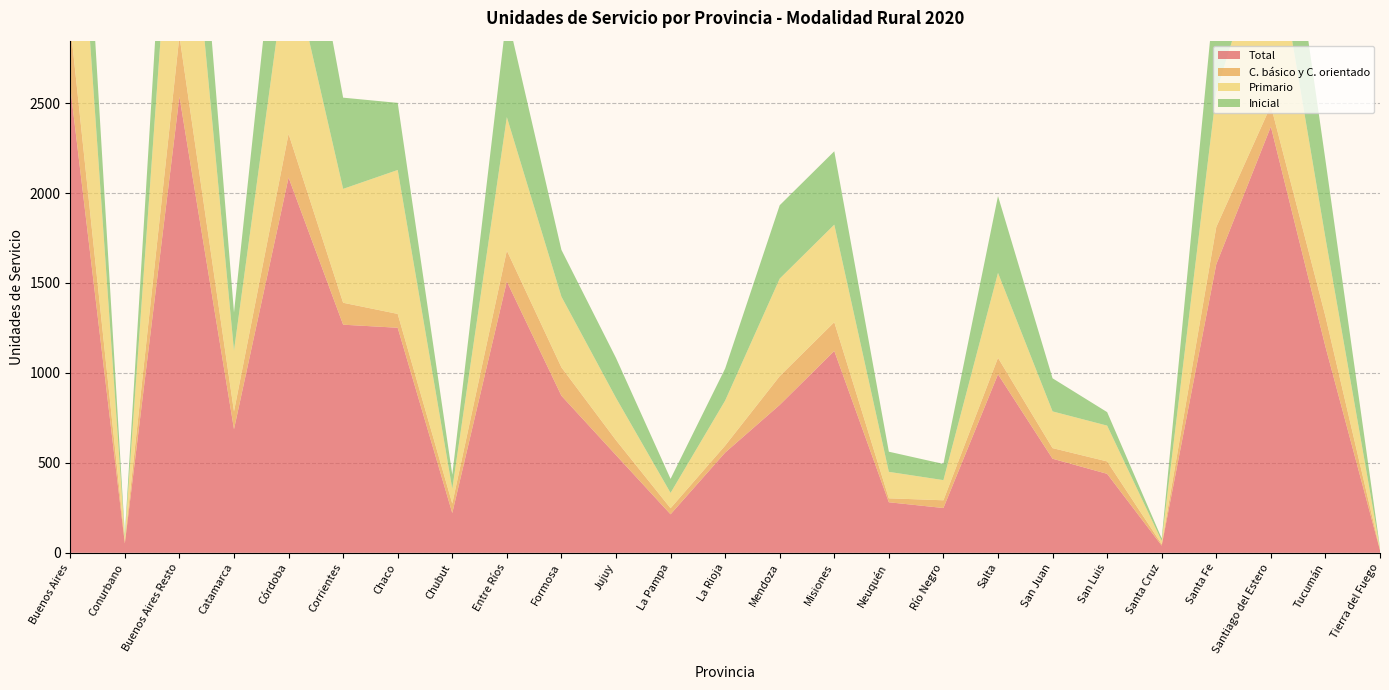

Reading right to left, extract all data points from this chart.

Total: 14	1146	2369	1604	40	439	523	992	249	281	1122	822	557	214	543	873	1508	221	1251	1268	2086	687	2536	52	2588
C. básico y C. orientado: 3	169	117	207	8	69	59	92	43	22	160	160	39	34	83	158	172	53	77	122	243	99	337	13	350
Primario: 6	436	1062	748	18	199	204	472	112	147	542	542	250	85	235	393	742	82	800	633	1018	338	1449	22	1471
Inicial: 5	432	755	647	14	75	184	427	90	112	408	408	178	78	222	260	575	78	373	507	824	212	729	17	746